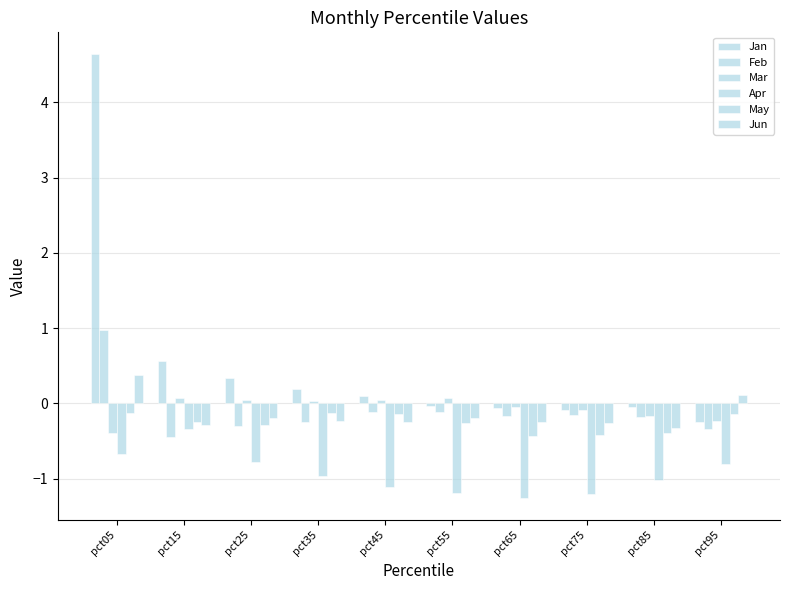

Which series has the largest range (max minus min)?

Jan